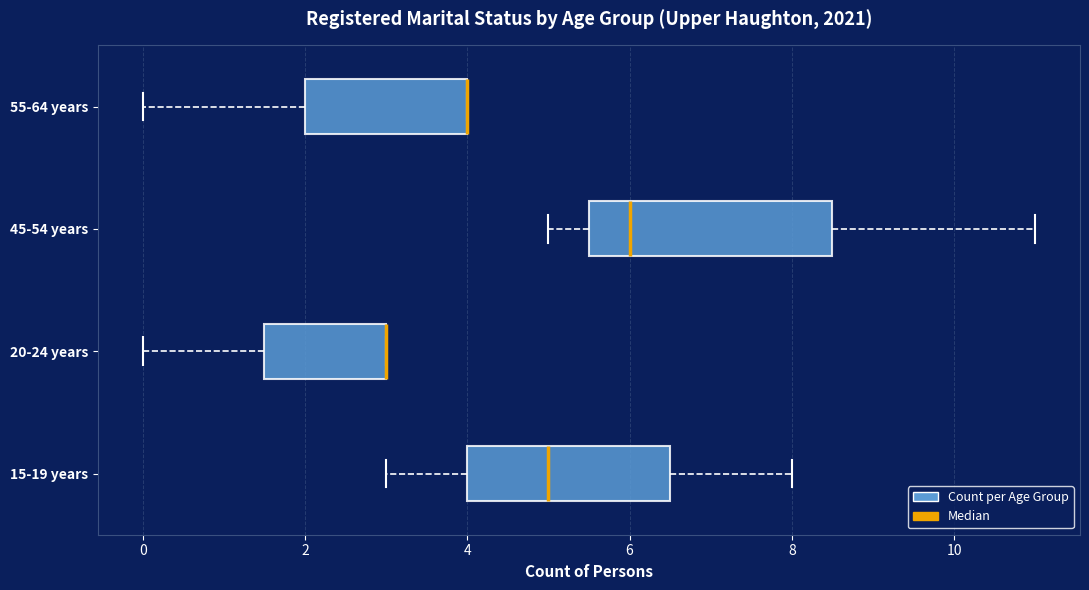

Reading bottom to top, transcribe this box plot: for each box, give where its median line is, the range the box spans, and where its two whiskers end, as read against the x-axis. The values are not printed on the chart, so give them approximately, as read against the axis.

15-19 years: median 5.0, box 4.0 to 6.6, whiskers 3.0 to 8.0
20-24 years: median 3.0 (drawn on the box's right edge), box 1.6 to 3.0, whiskers 0.0 to 3.0
45-54 years: median 6.0, box 5.6 to 8.6, whiskers 5.0 to 11.0
55-64 years: median 4.0 (drawn on the box's right edge), box 2.0 to 4.0, whiskers 0.0 to 4.0